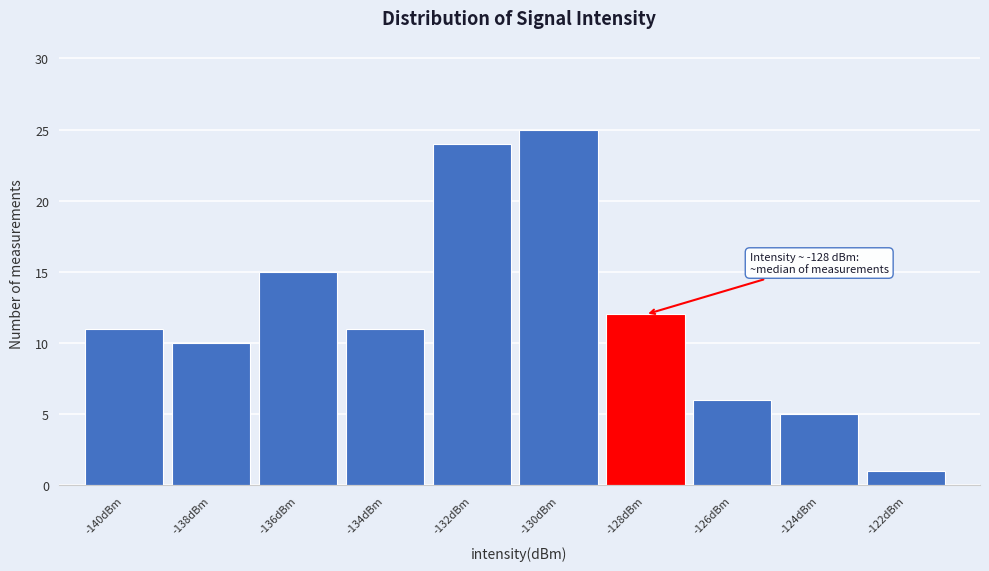

Reading left to right, what are all the values shown in this chart?

-140dBm=11	-138dBm=10	-136dBm=15	-134dBm=11	-132dBm=24	-130dBm=25	-128dBm=12	-126dBm=6	-124dBm=5	-122dBm=1